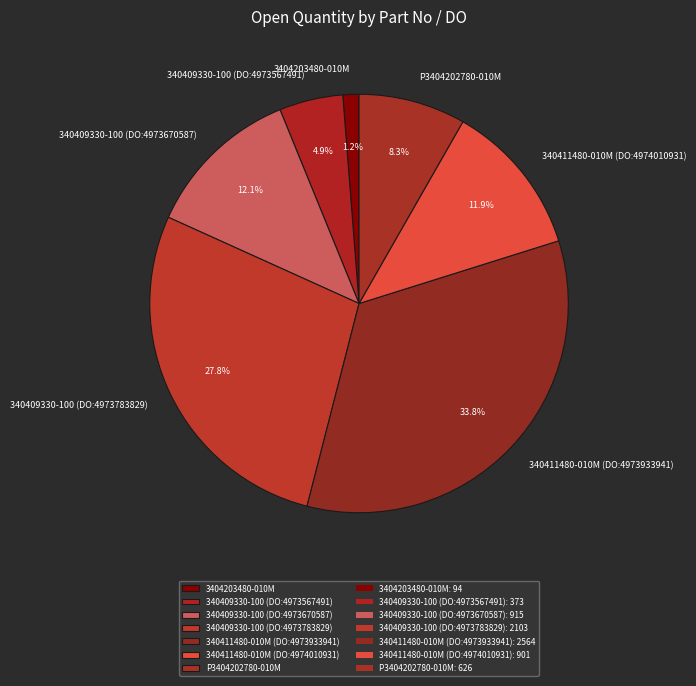

What percentage do 340411480-010M (DO:4973933941) and 340409330-100 (DO:4973783829) together represent?

61.6%